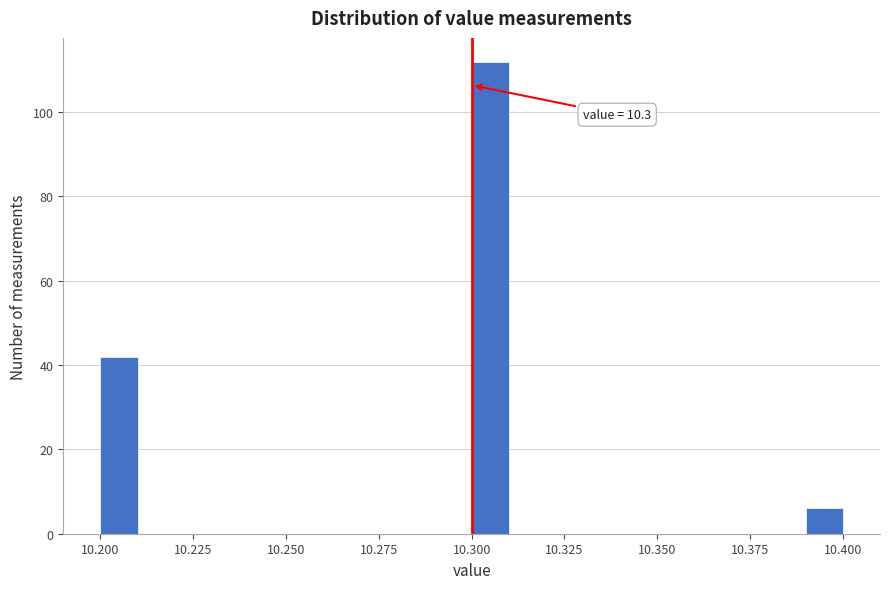

Read against the x-axis, roughly where is the centre of the tallest bar?

10.305